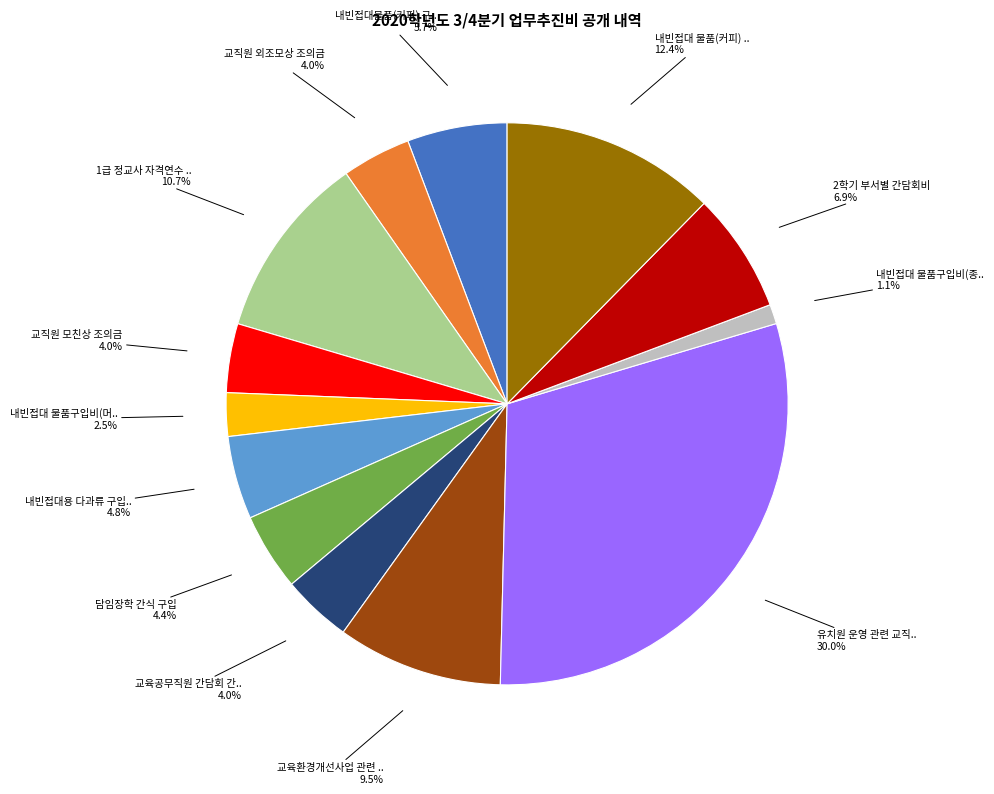

Is there a majority slice in this chart?

No